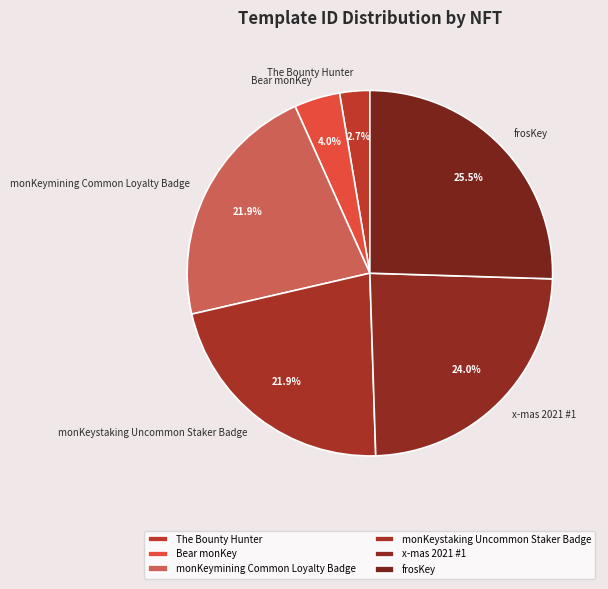

The x-mas 2021 #1 slice represents 24% of the pie. True or false?

True